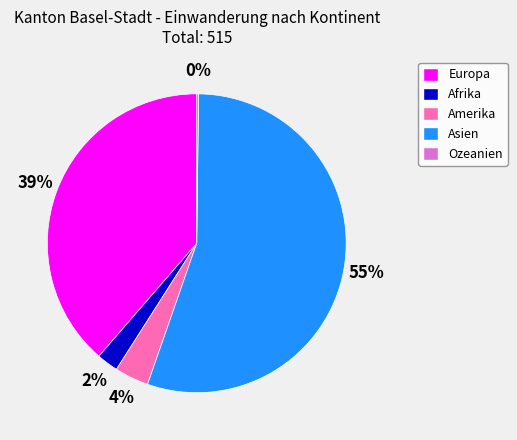

Does Europa account for over 50% of the chart?

No